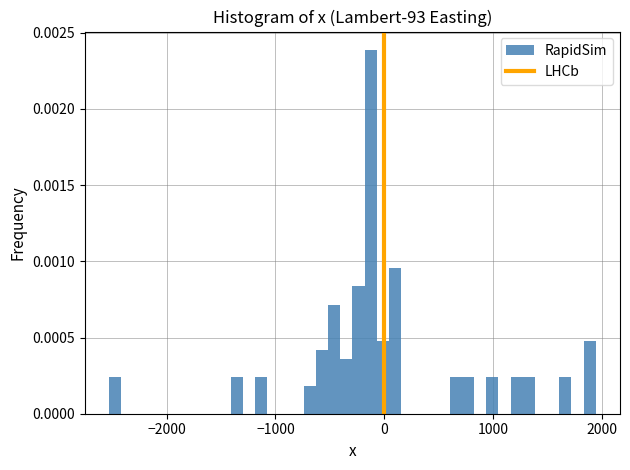

Around what value on the x-axis is the tallest bar? Give the approximate position of its centre, as read against the axis.

-100